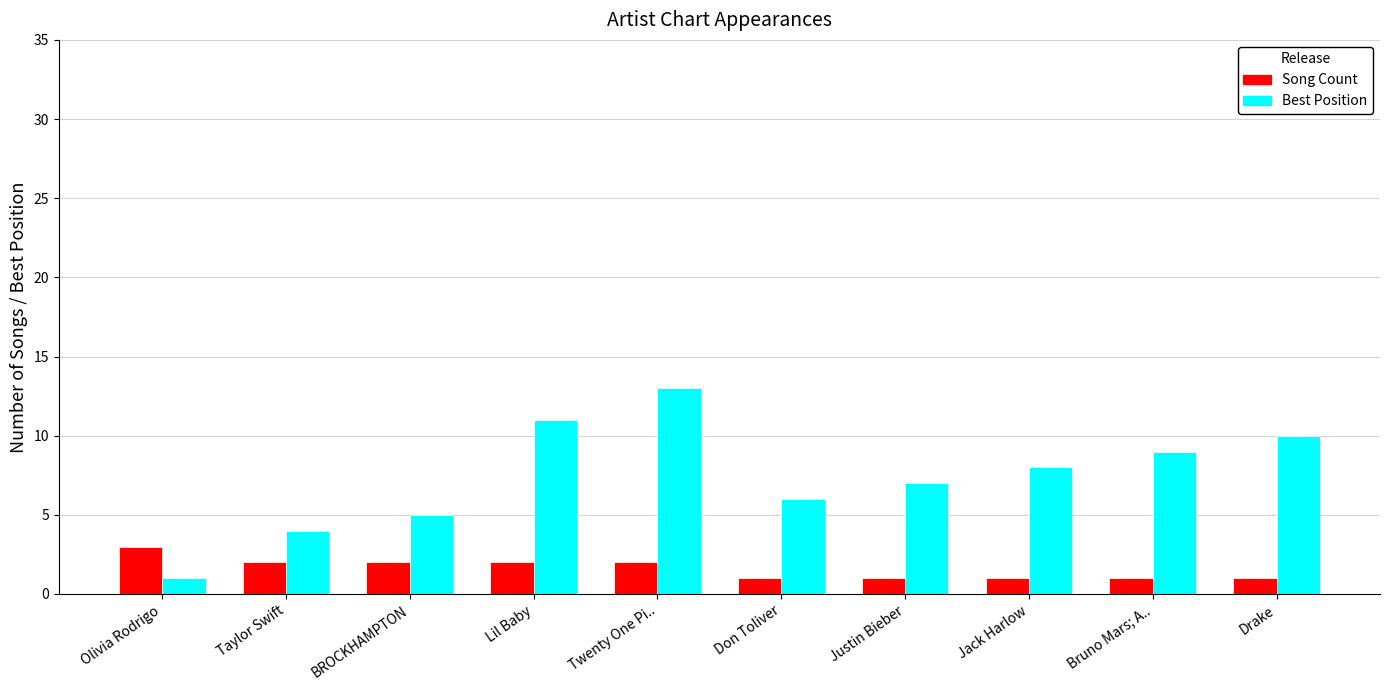

Rank the series by their average value, from highest to lowest.

Best Position, Song Count